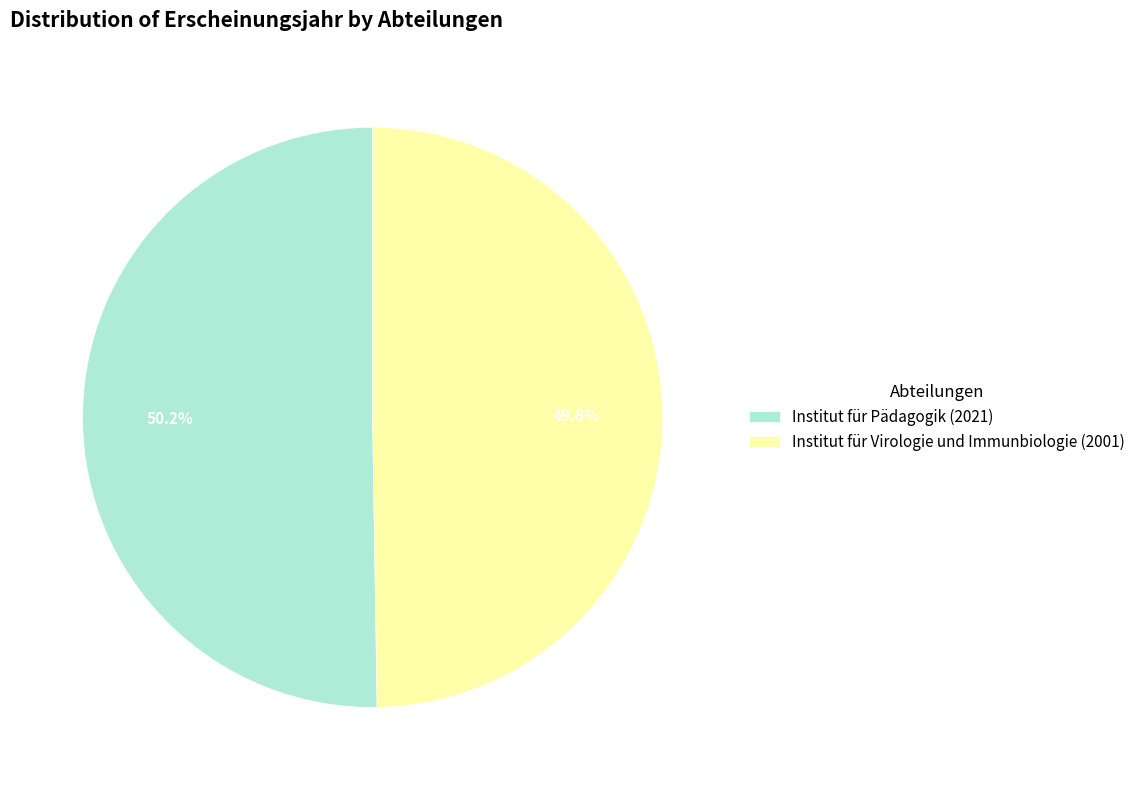

To the nearest percent, what is the average slice percentage?

50%